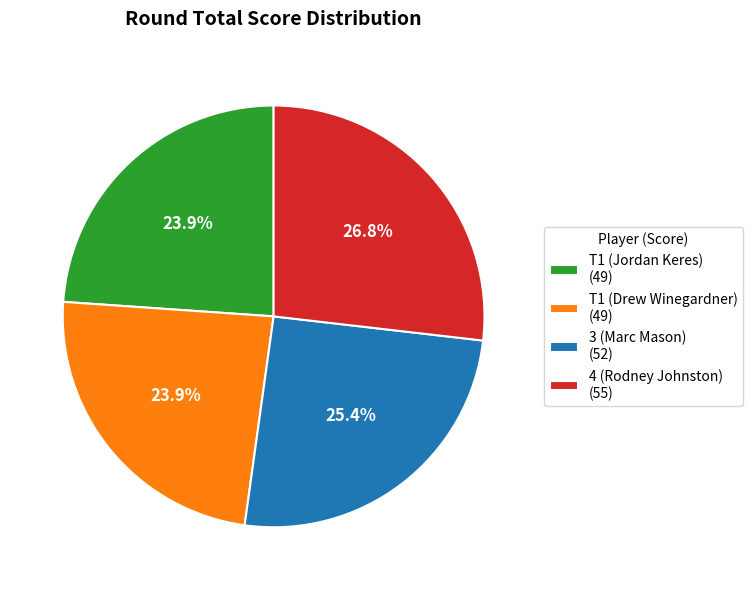

Is there any slice that represents more than half of the pie?

No